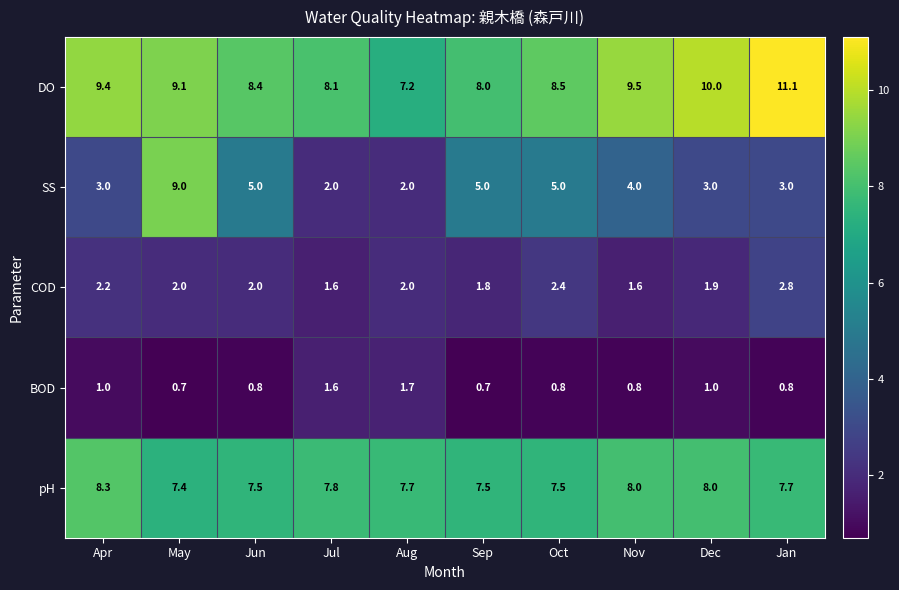

What is the difference between the second highest and second lowest values in the BOD series?

0.9